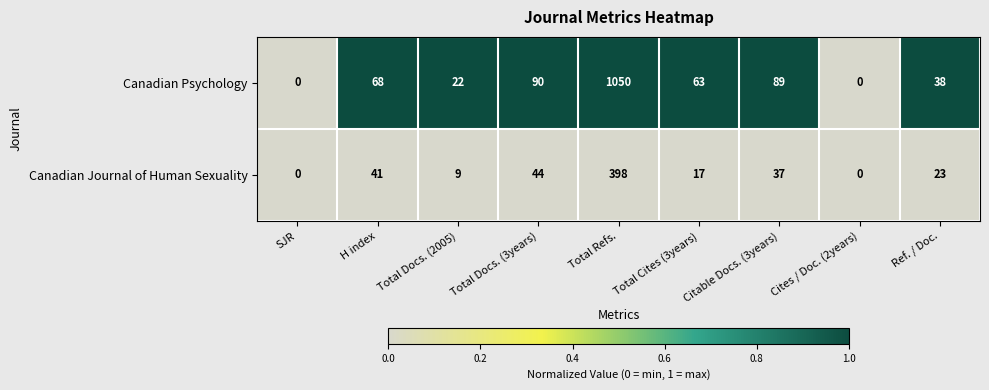

How many data points does each series have?

9